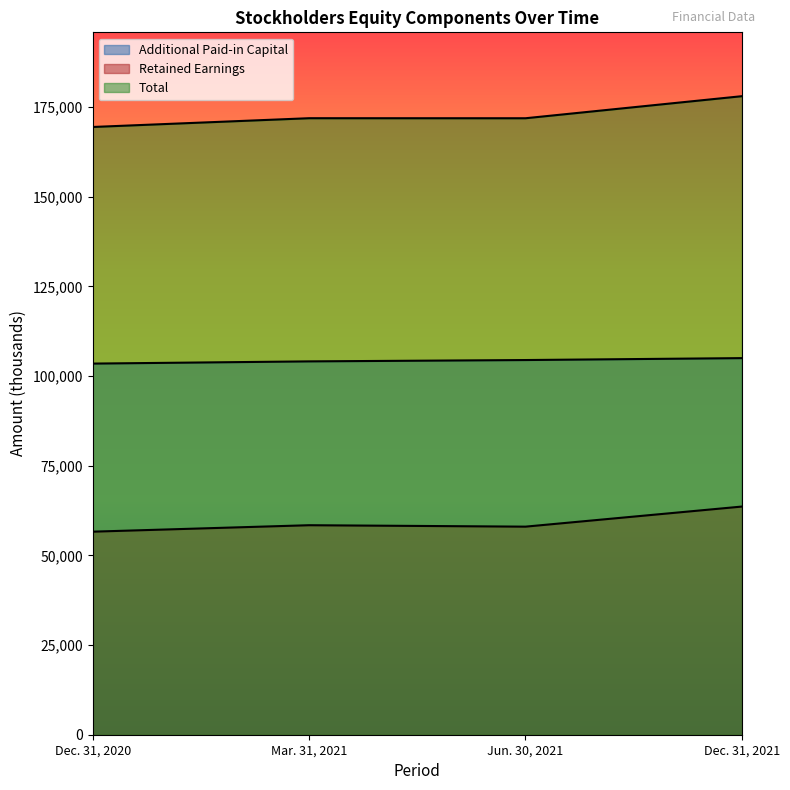

True or false: Retained Earnings and Total cross at least once.

False